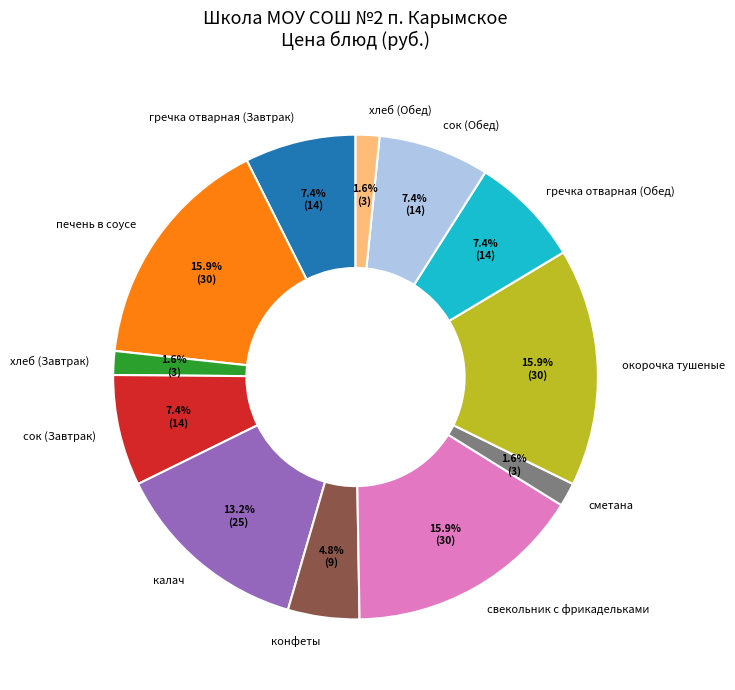

What percentage do гречка отварная (Завтрак) and окорочка тушеные together represent?

23.3%